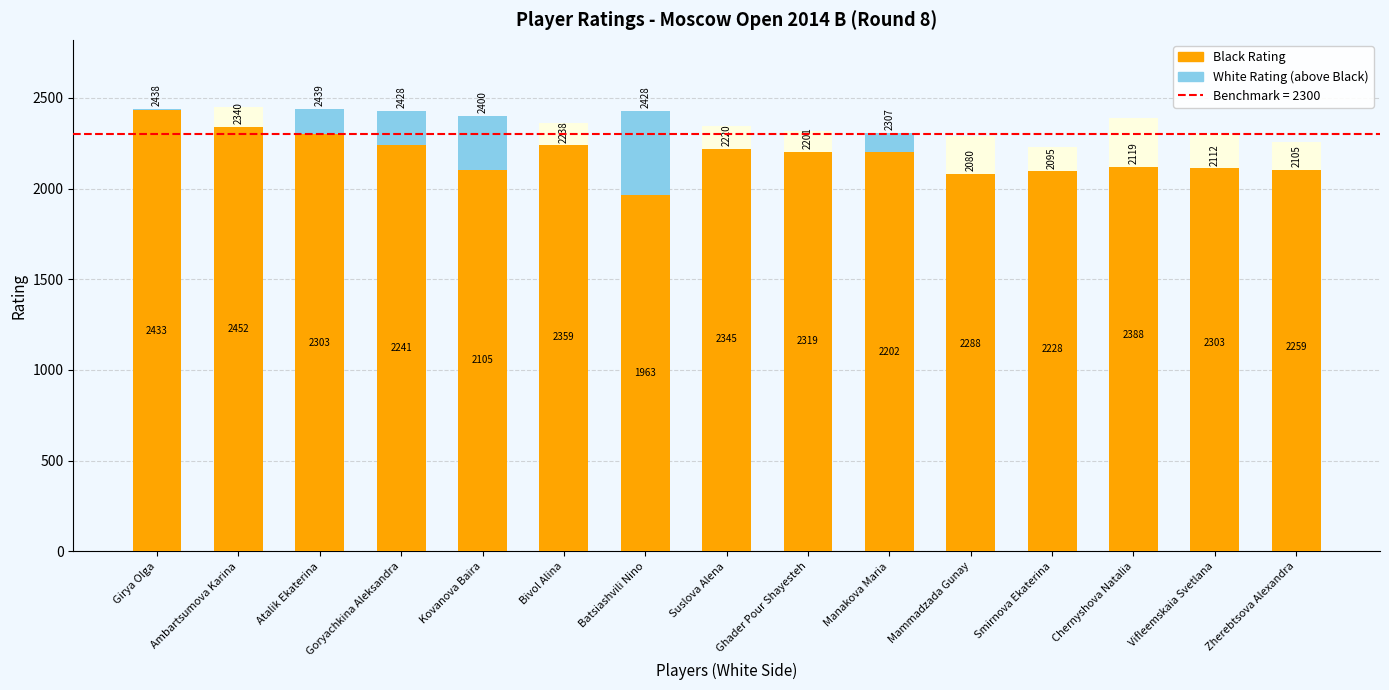

Does the chart contain any negative values?

No